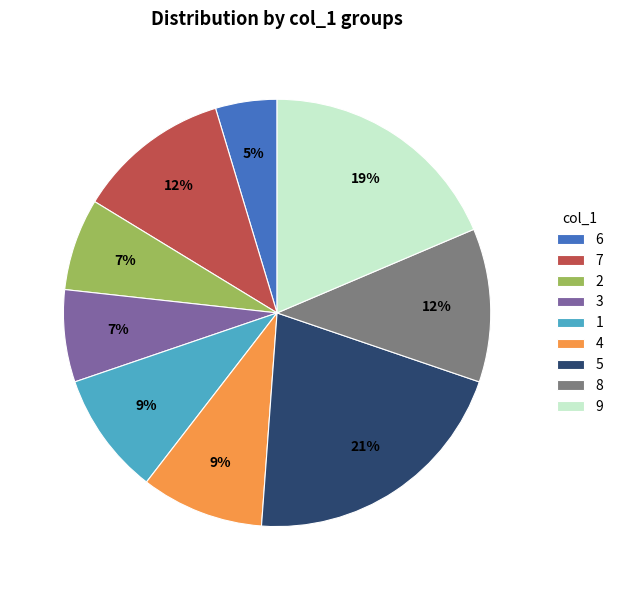

The 2 slice represents 7% of the pie. True or false?

True